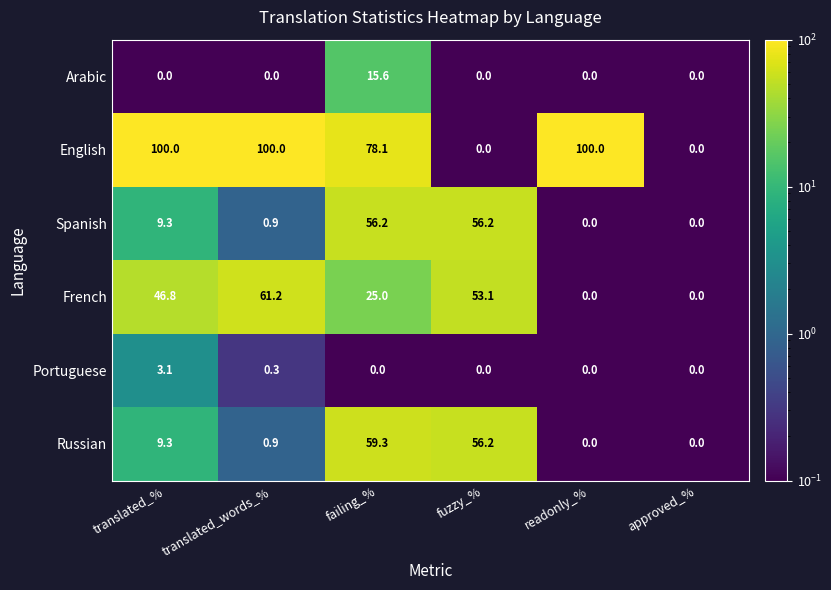

At which category is the sum across all series the highest?

failing_%